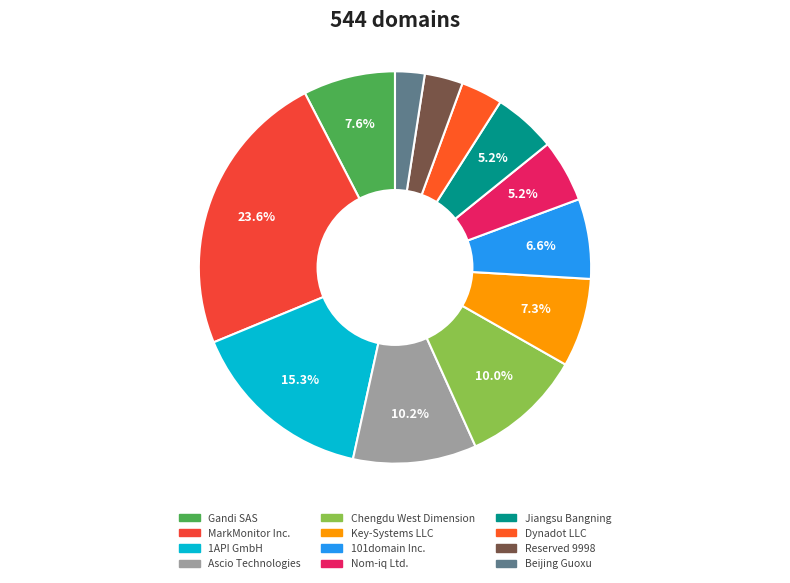

What percentage is the Jiangsu Bangning slice, to the nearest percent?

5%